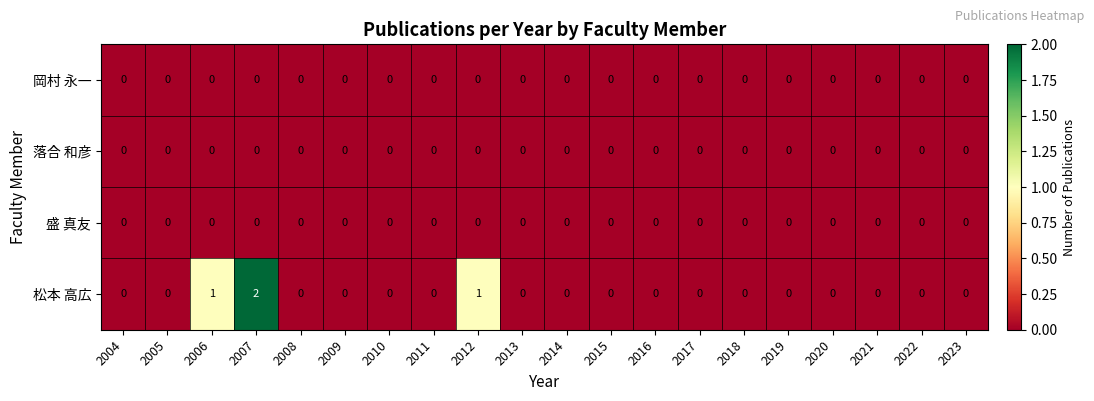

Which series has the largest range (max minus min)?

松本 高広